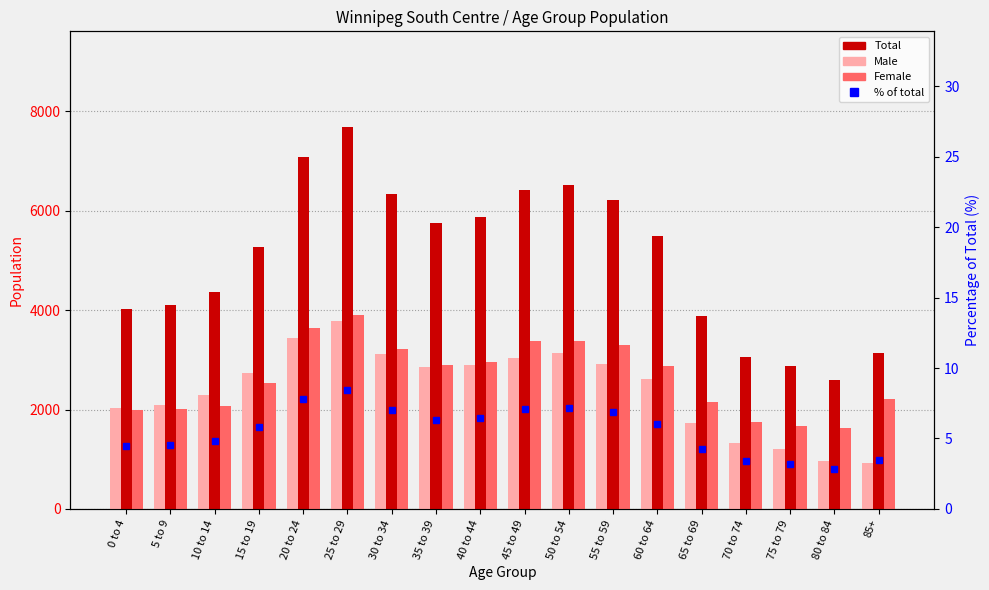

Which has a higher value, 40 to 44 or 10 to 14?

40 to 44